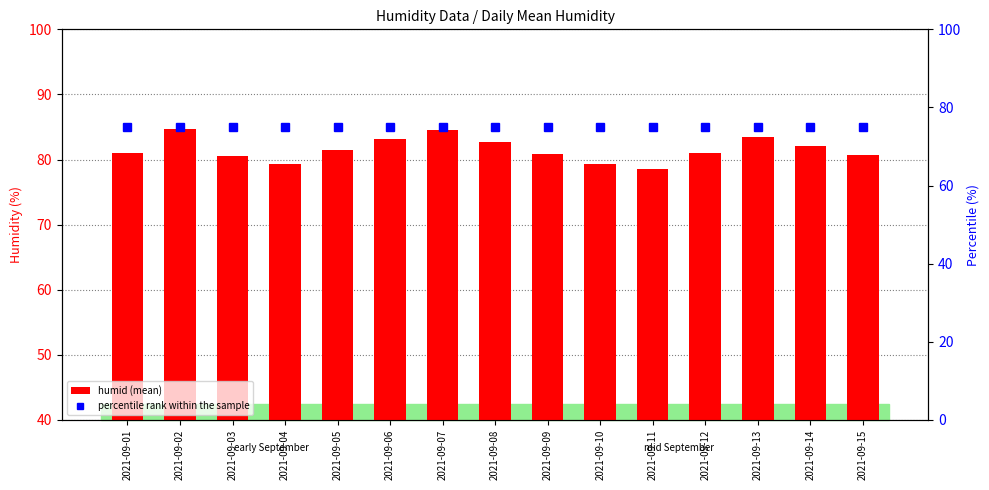

What is the lowest value of the percentile rank within the sample series?

75.0